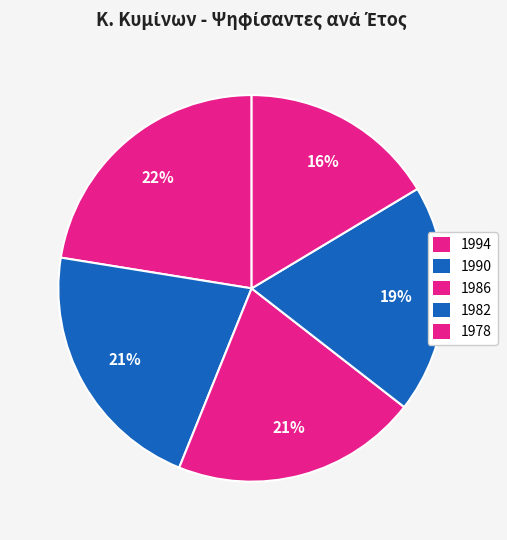

How many segments does this pie chart have?

5